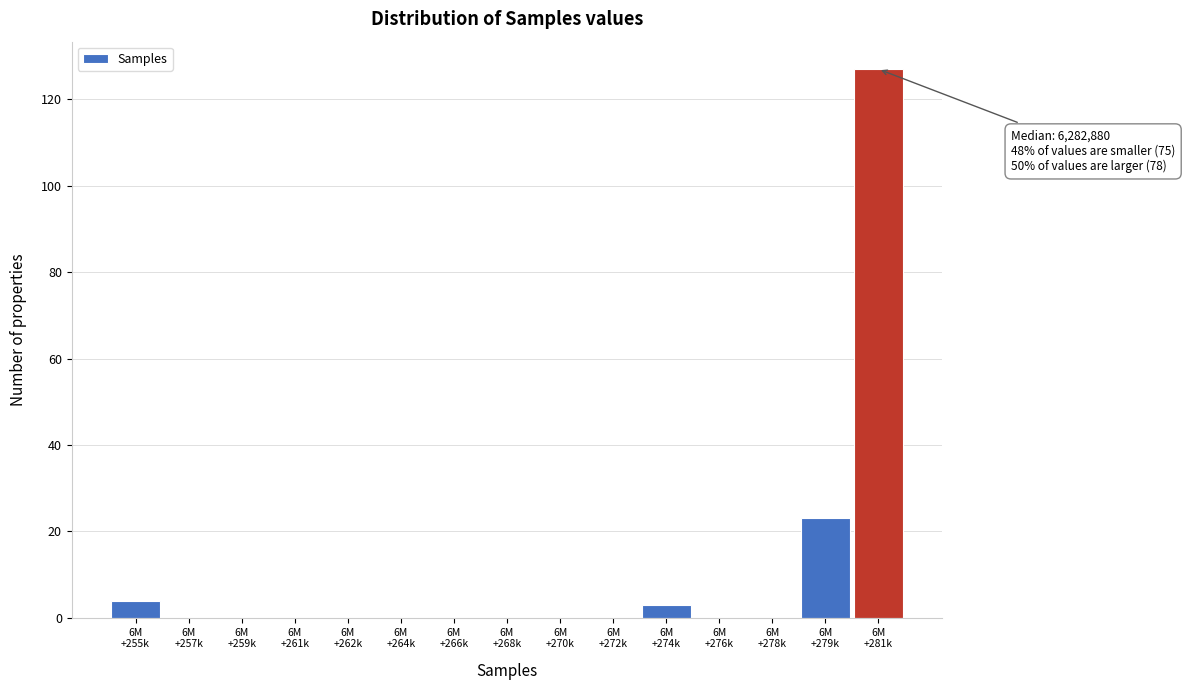

What is the maximum value shown in the chart?

127